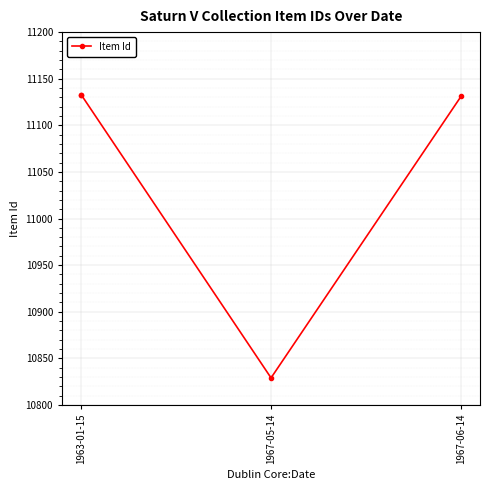

Does the chart display data point markers on the line(s)?

Yes